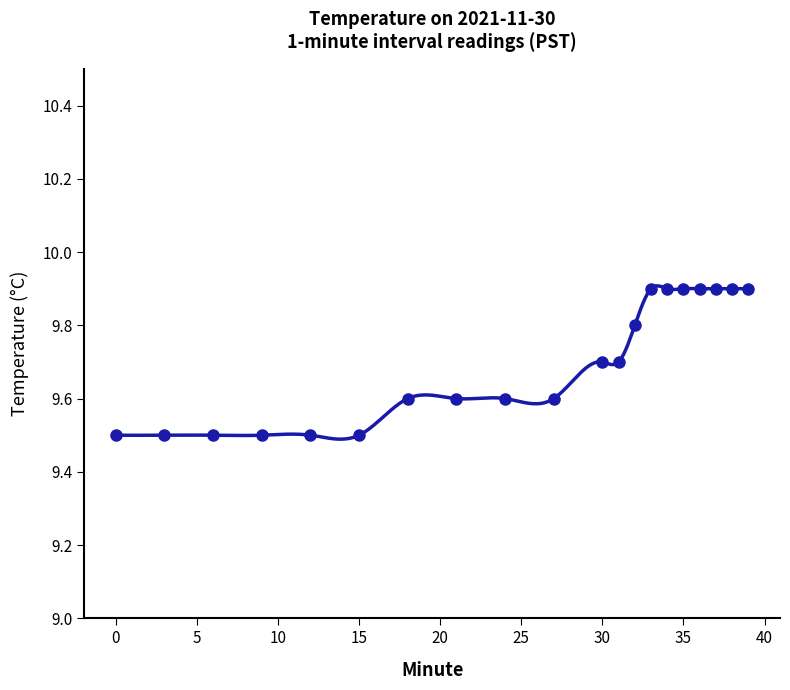

True or false: the data has more than 0 interior local peaks.

False